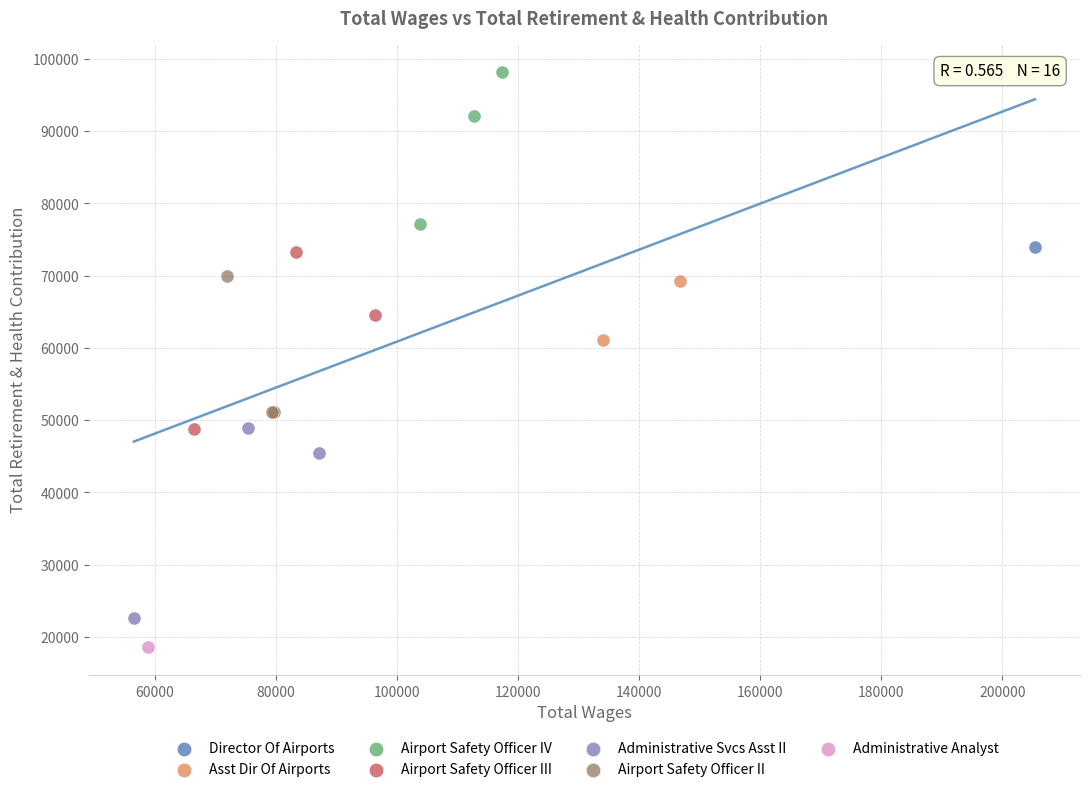

What are all the series names shown in the legend?

Director Of Airports, Asst Dir Of Airports, Airport Safety Officer IV, Airport Safety Officer III, Administrative Svcs Asst II, Airport Safety Officer II, Administrative Analyst